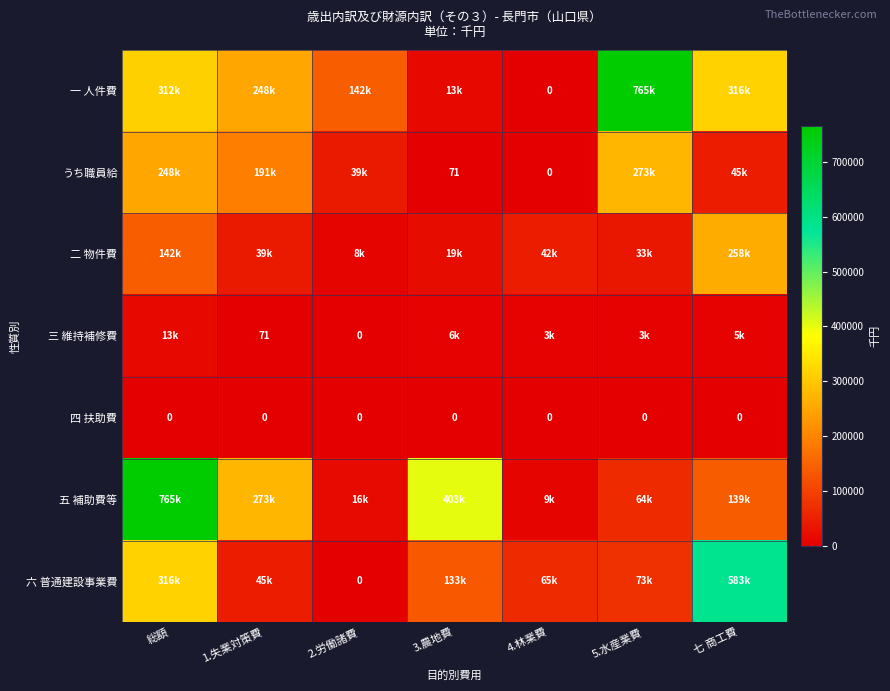

At which category is the sum across all series the highest?

総額